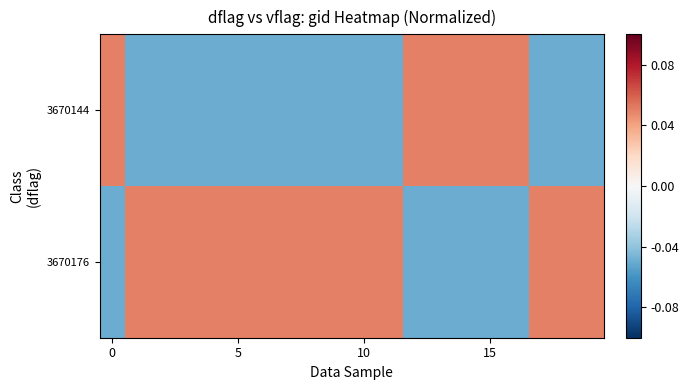

List the series in order of their overall mean, lowest first.

3670144, 3670176